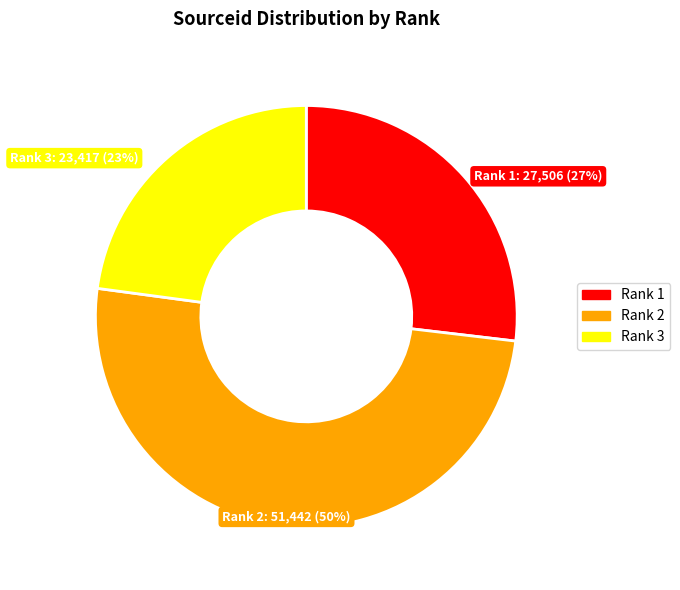

To the nearest percent, what is the difference between the largest and smallest slice percentages?

27%